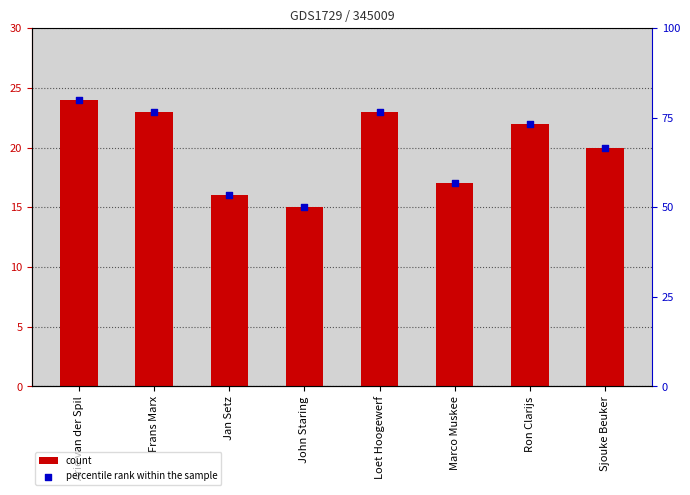

Which series reaches the minimum Y coordinate?

count